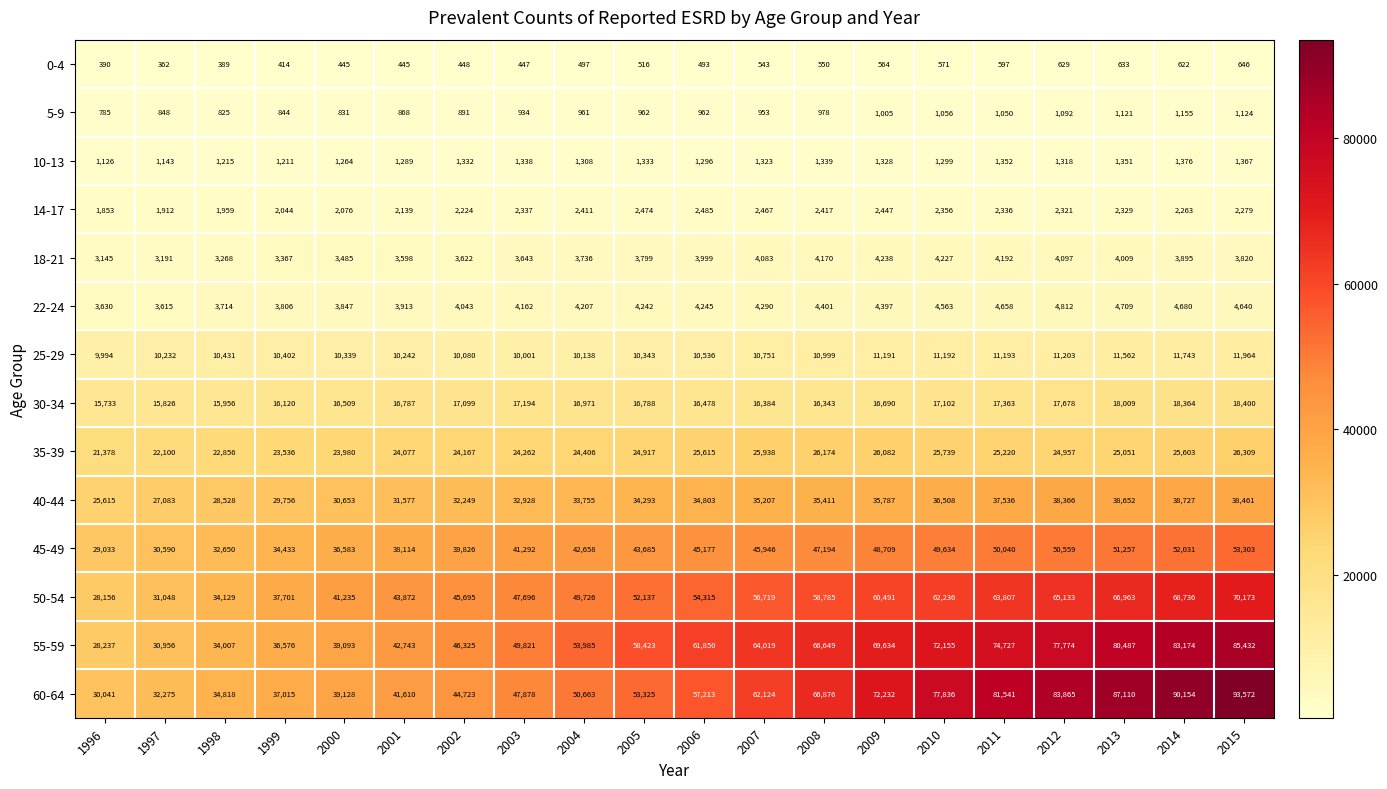

What is the sum of all 22-24 values?

84574